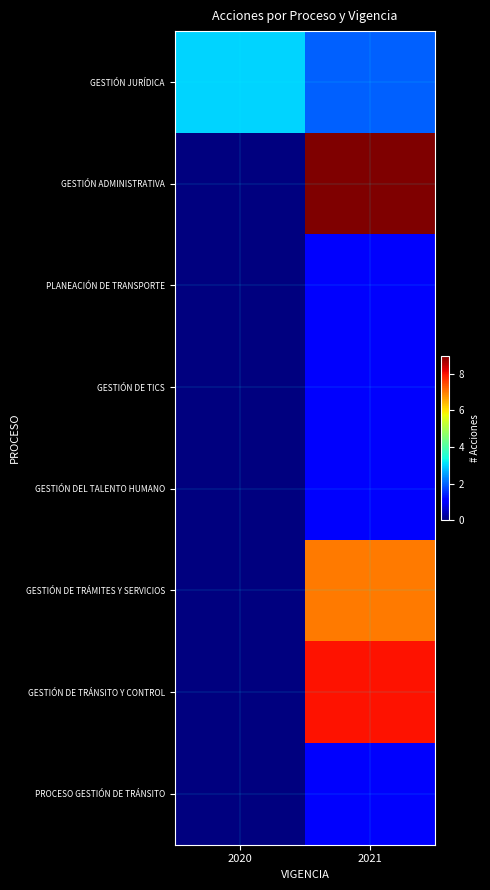

At which category is the sum across all series the highest?

2021